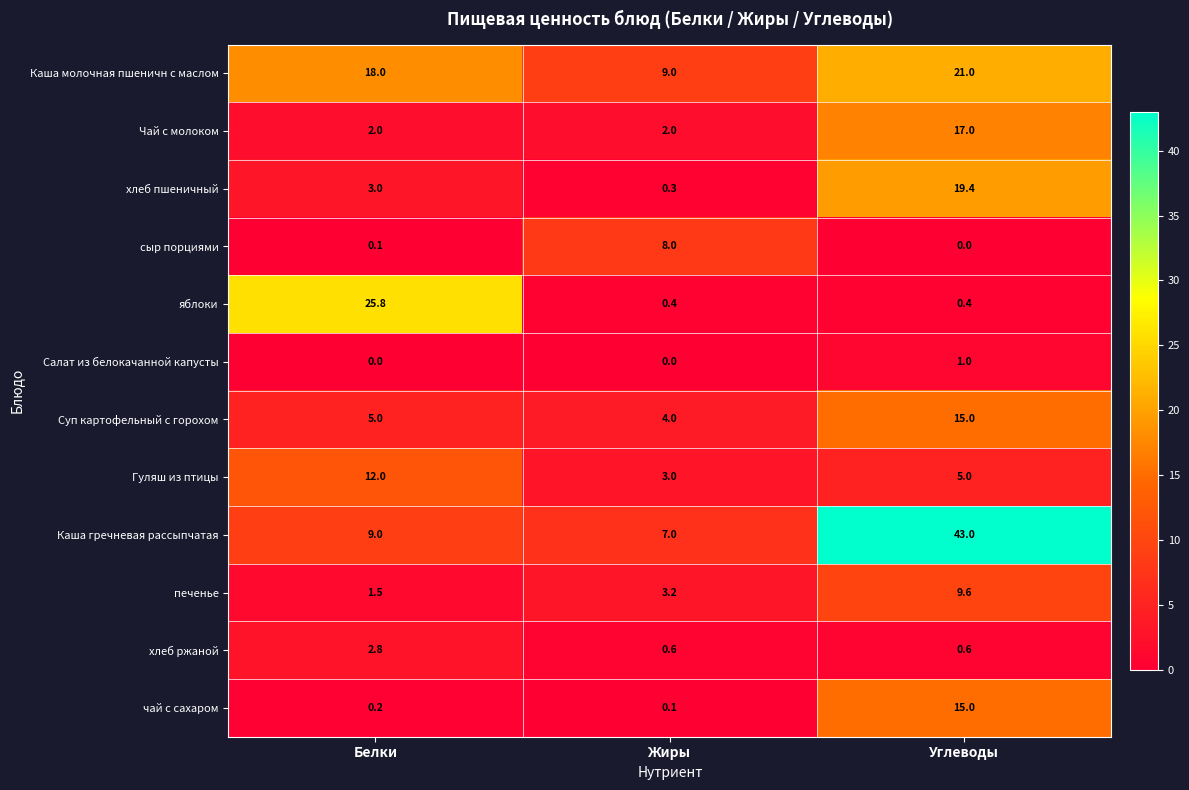

The value of Гуляш из птицы at Жиры is 3.0. True or false?

True